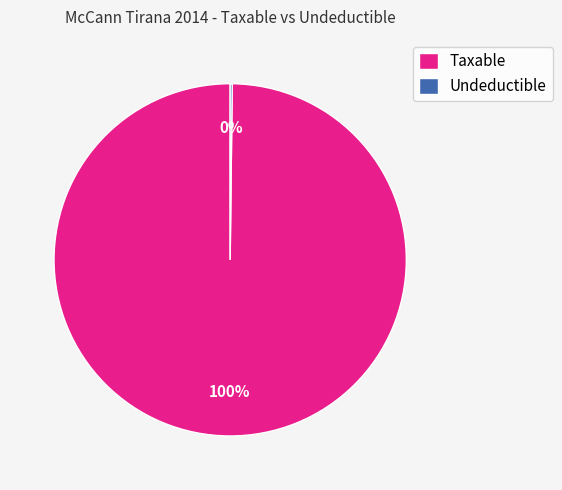

Is there a majority slice in this chart?

Yes